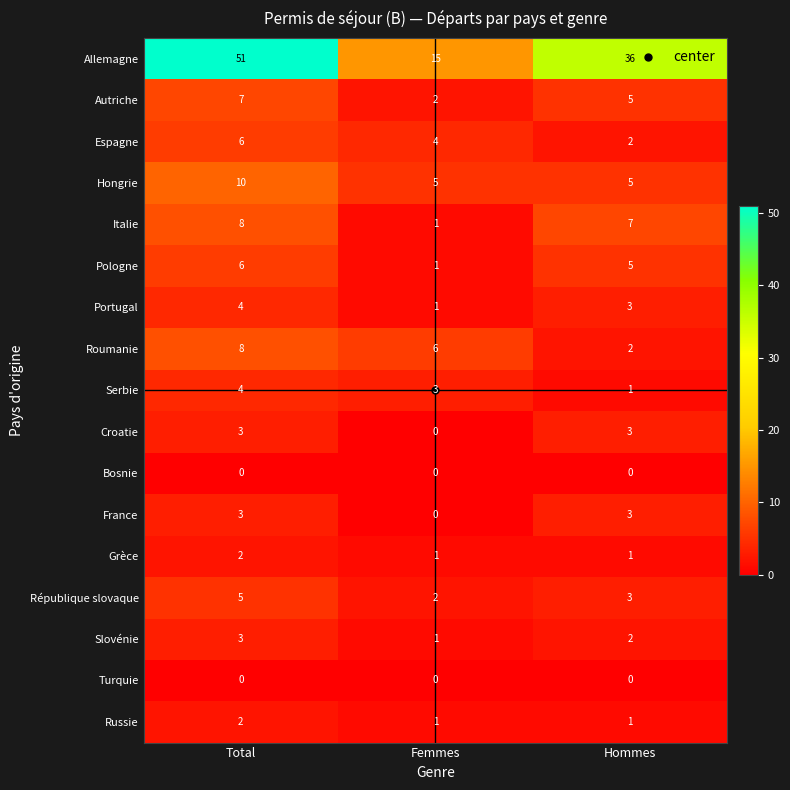

What is the sum of the Russie values at Total and Femmes?

3